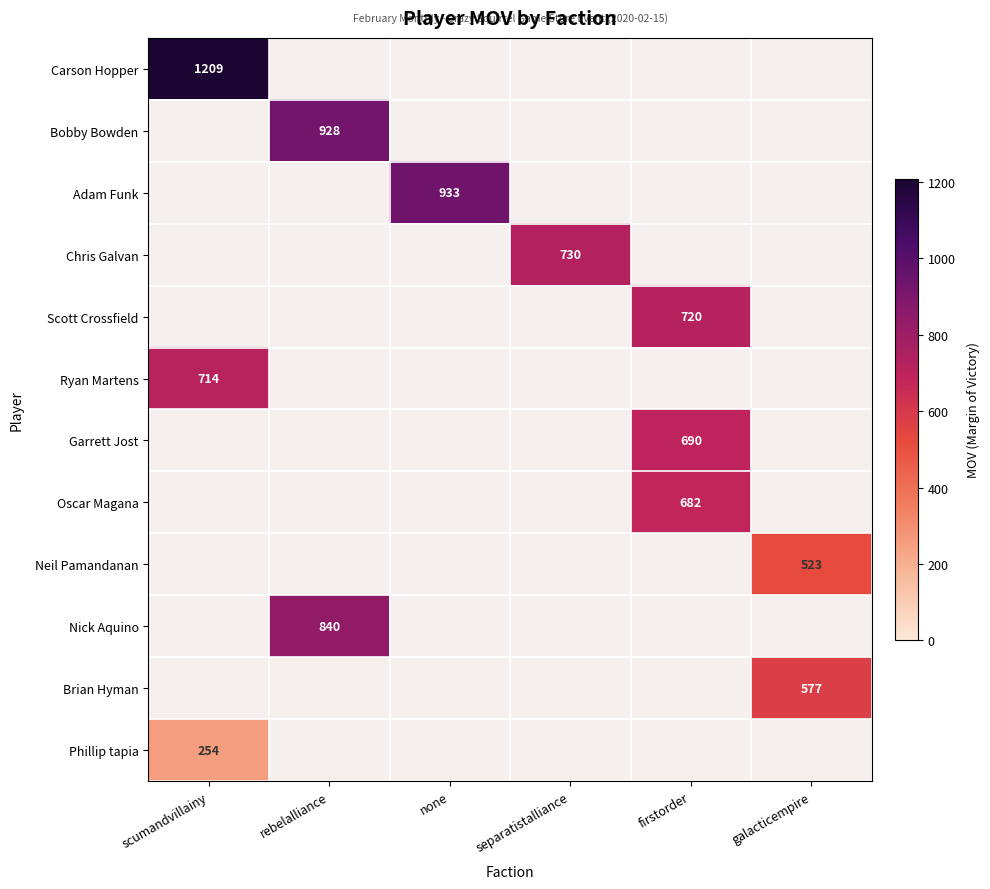

At how many categories does at least one series exceed 618?

5